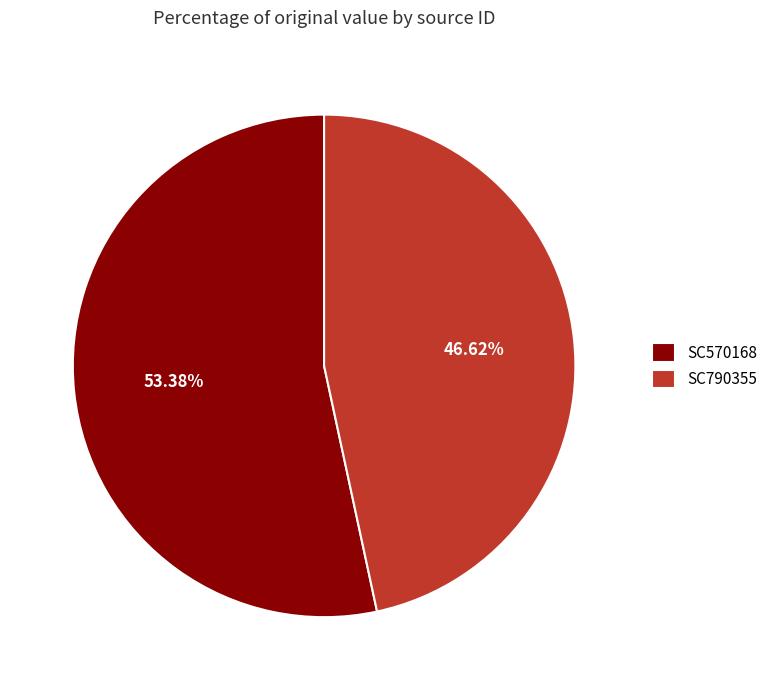

Count the number of slices in the pie.

2